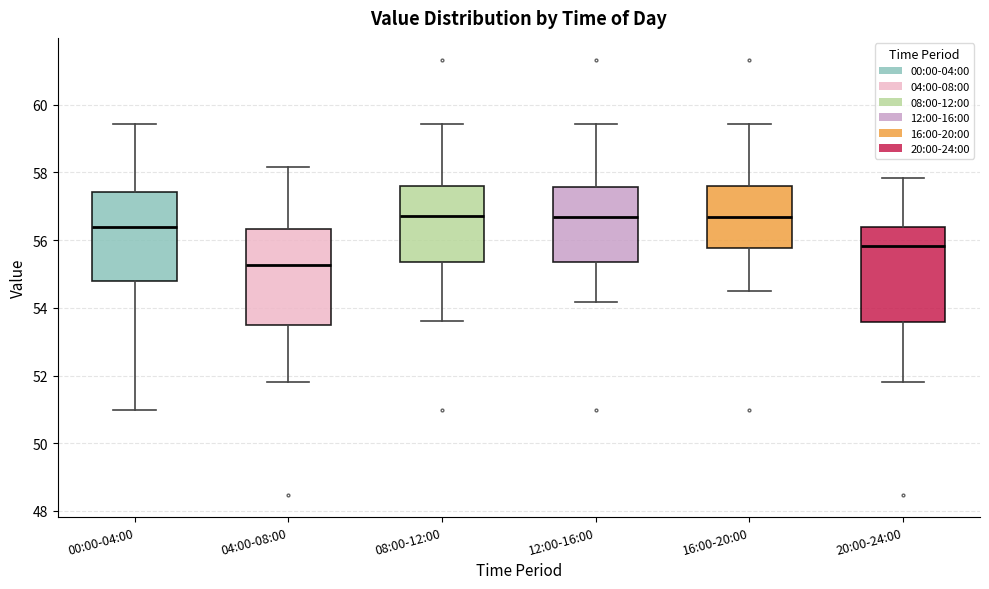

Where is the upper edge of the box for 00:00-04:00 on the y-axis? The values are not printed on the chart, so give them approximately, as read against the axis.

57.4